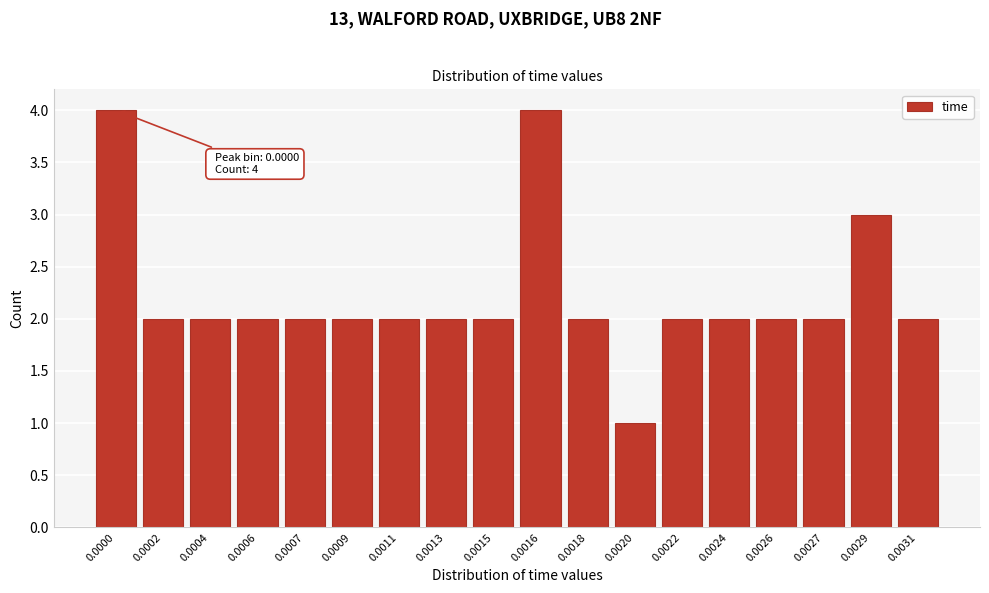

Reading right to left, extract all data points from this chart.

2	3	2	2	2	2	1	2	4	2	2	2	2	2	2	2	2	4